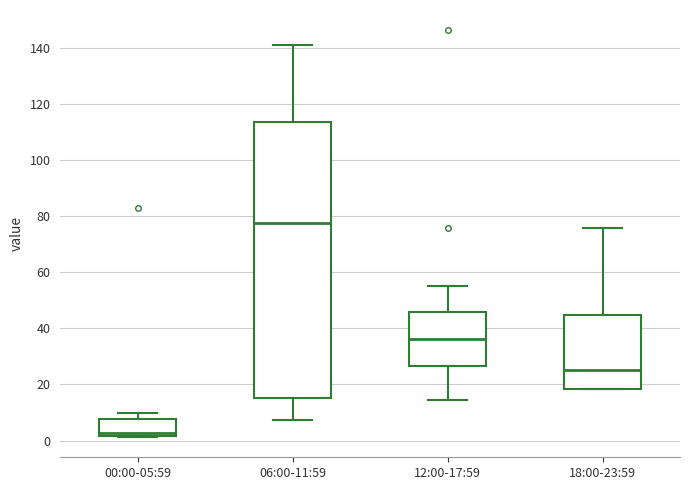

Reading left to right, read every box against the y-axis: the position of its median line, the range the box covers, and the ends of its whiskers. The values are not printed on the chart, so give them approximately, as read against the axis.

00:00-05:59: median 2 (just above the box's lower edge), box 2 to 8, whiskers 2 to 10
06:00-11:59: median 78, box 16 to 114, whiskers 8 to 140
12:00-17:59: median 36, box 26 to 46, whiskers 14 to 56
18:00-23:59: median 26, box 18 to 44, whiskers 18 to 76